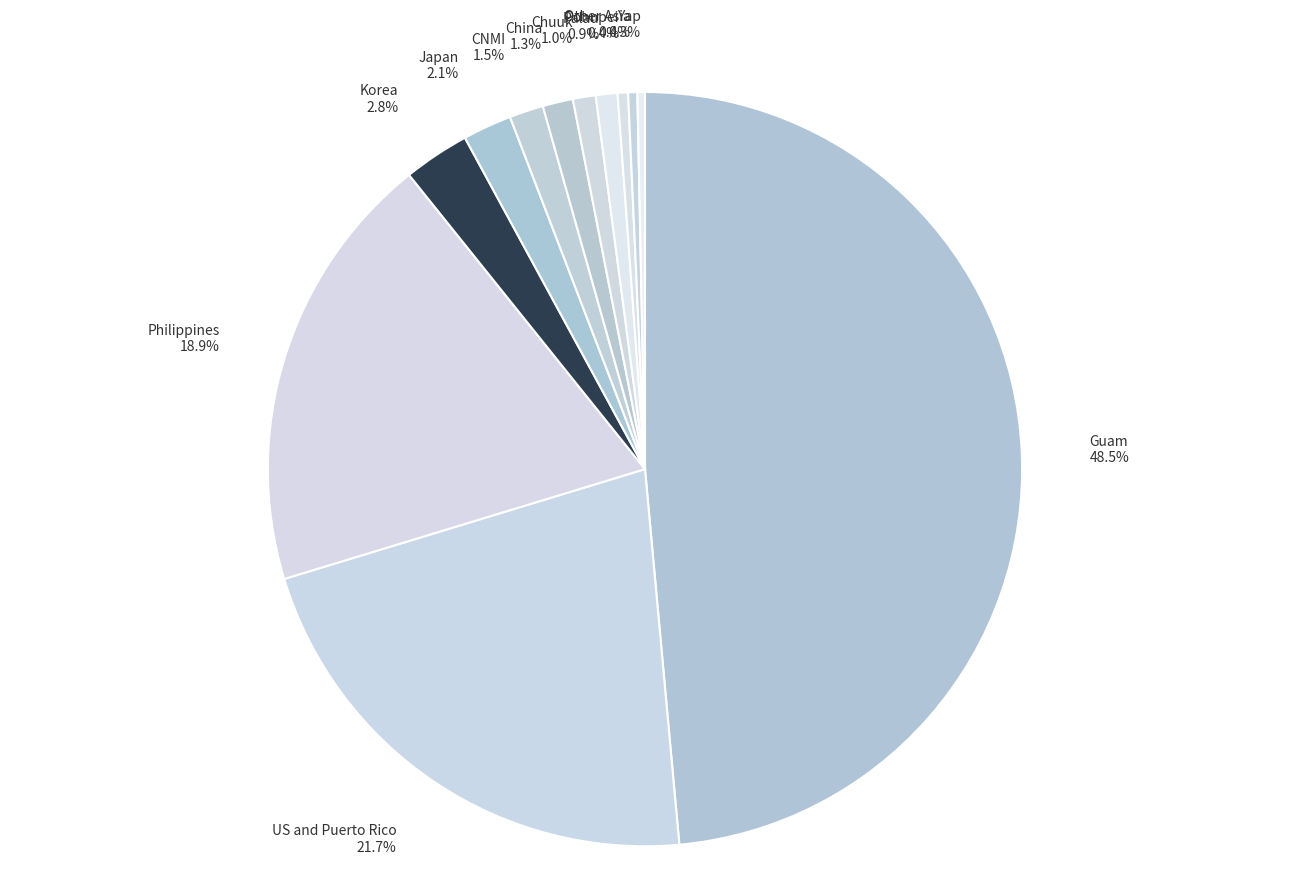

Which has a higher value, Philippines or Japan?

Philippines